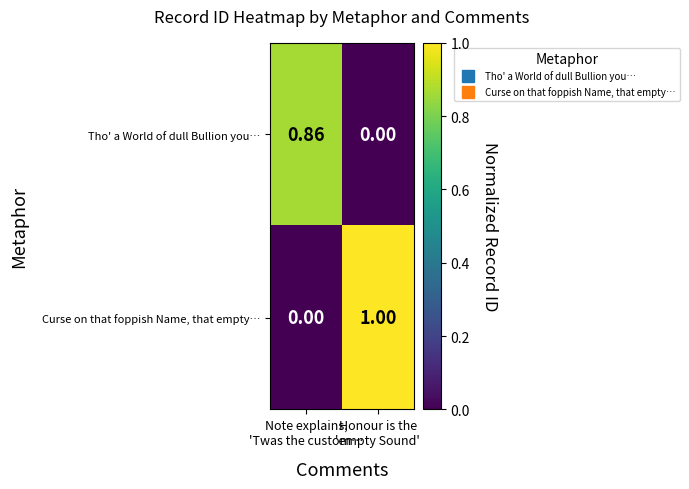

Rank the series by their average value, from highest to lowest.

Curse on that foppish Name, that empty…, Tho' a World of dull Bullion you…